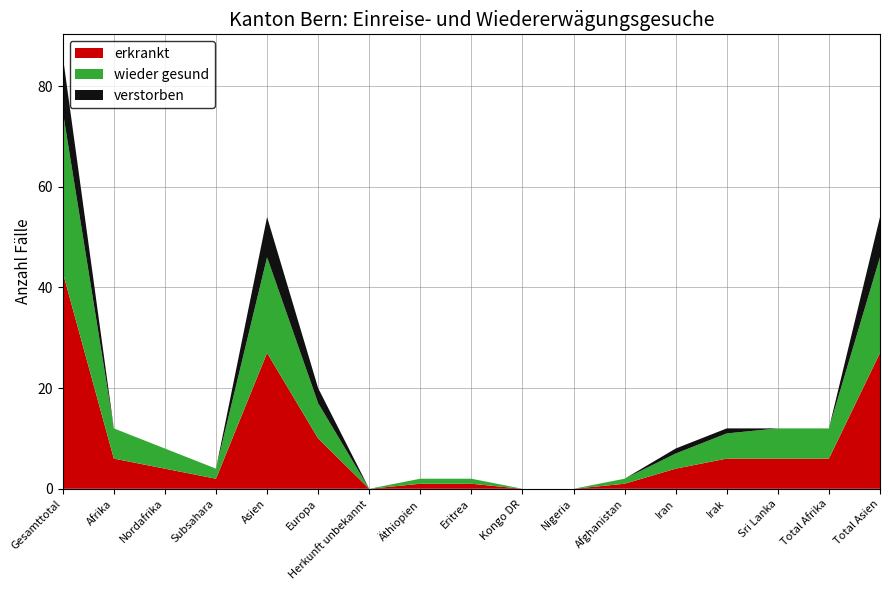

Reading right to left, what are all the values shown in this chart?

erkrankt: Total Asien=27	Total Afrika=6	Sri Lanka=6	Irak=6	Iran=4	Afghanistan=1	Nigeria=0	Kongo DR=0	Eritrea=1	Äthiopien=1	Herkunft unbekannt=0	Europa=10	Asien=27	Subsahara=2	Nordafrika=4	Afrika=6	Gesamttotal=43
wieder gesund: Total Asien=19	Total Afrika=6	Sri Lanka=6	Irak=5	Iran=3	Afghanistan=1	Nigeria=0	Kongo DR=0	Eritrea=1	Äthiopien=1	Herkunft unbekannt=0	Europa=7	Asien=19	Subsahara=2	Nordafrika=4	Afrika=6	Gesamttotal=32
verstorben: Total Asien=8	Total Afrika=0	Sri Lanka=0	Irak=1	Iran=1	Afghanistan=0	Nigeria=0	Kongo DR=0	Eritrea=0	Äthiopien=0	Herkunft unbekannt=0	Europa=3	Asien=8	Subsahara=0	Nordafrika=0	Afrika=0	Gesamttotal=11